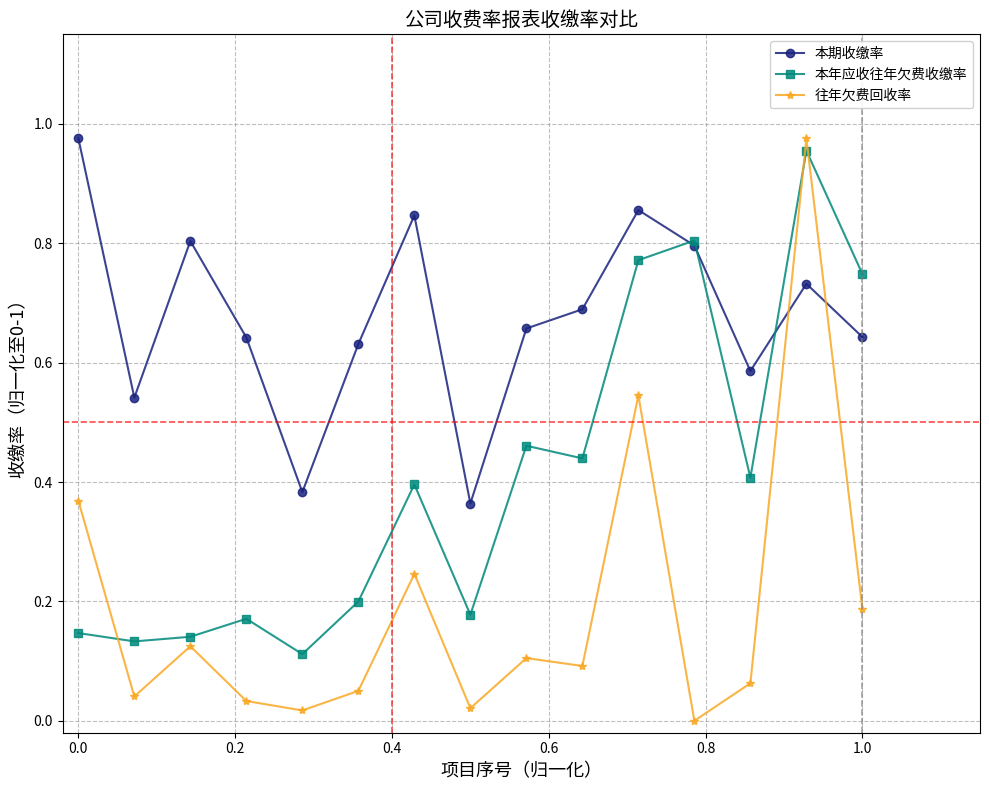

Which series has the largest total across all categories?

本期收缴率